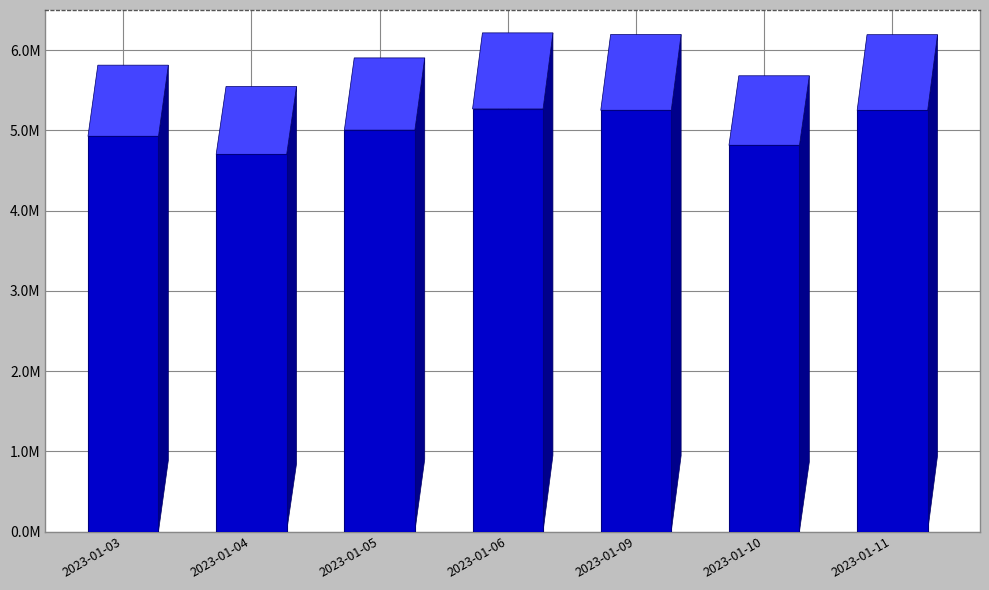

Which has a higher value, 2023-01-11 or 2023-01-09?

2023-01-09